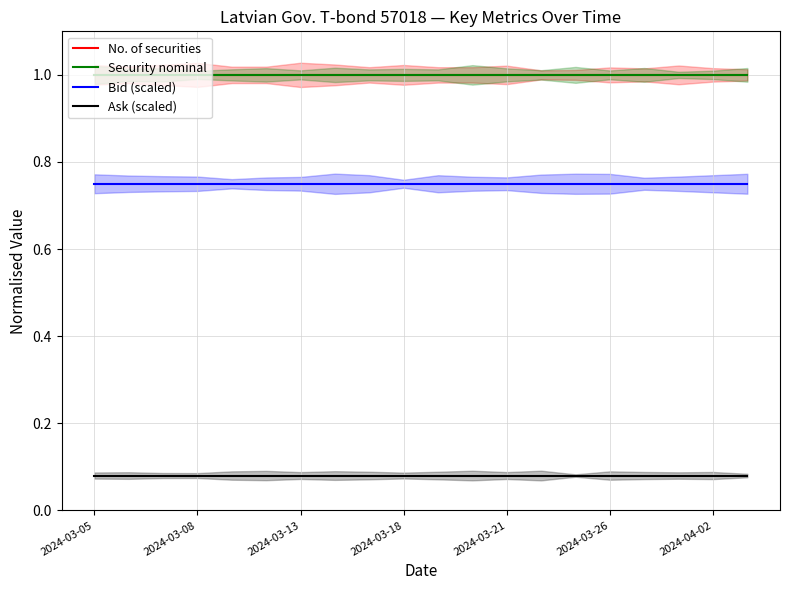

What are all the series names shown in the legend?

No. of securities, Security nominal, Bid (scaled), Ask (scaled)